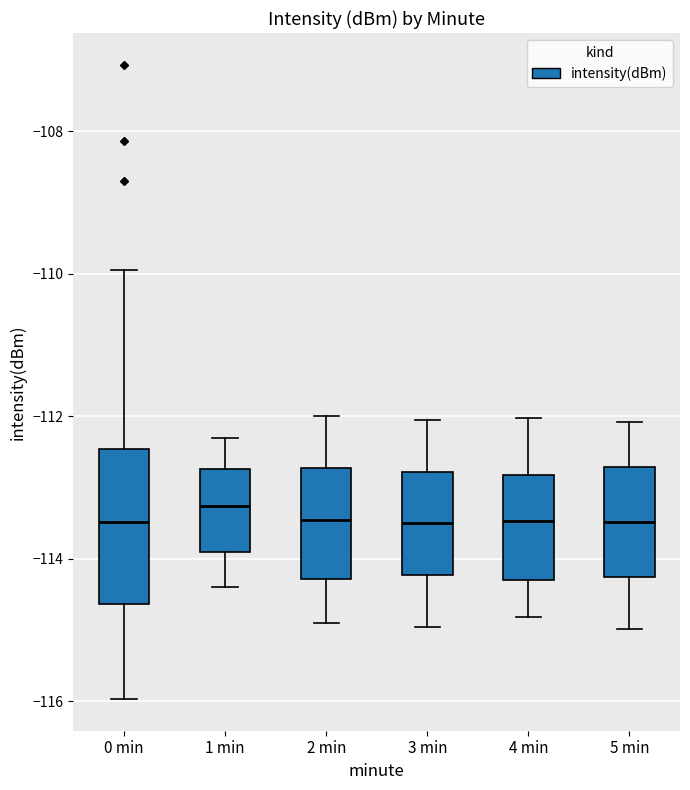

Where is the upper edge of the box for 0 min on the y-axis? The values are not printed on the chart, so give them approximately, as read against the axis.

-112.4